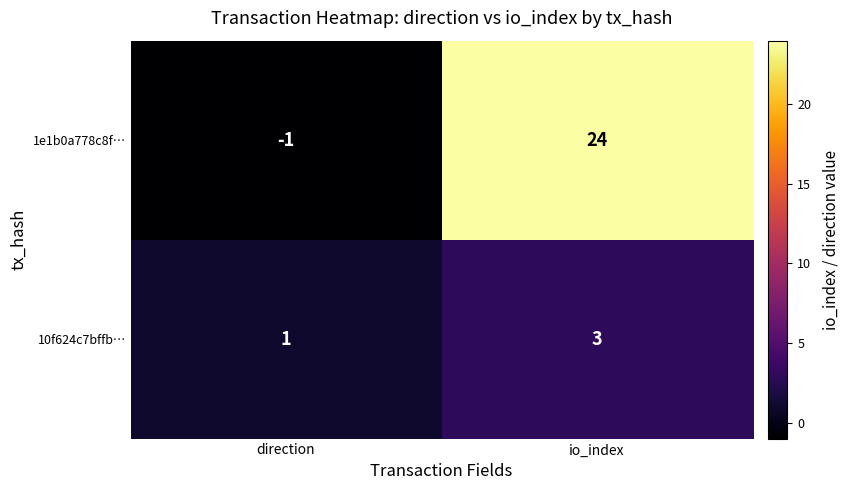

What is the difference between the maximum and minimum values in the 1e1b0a778c8f… series?

25